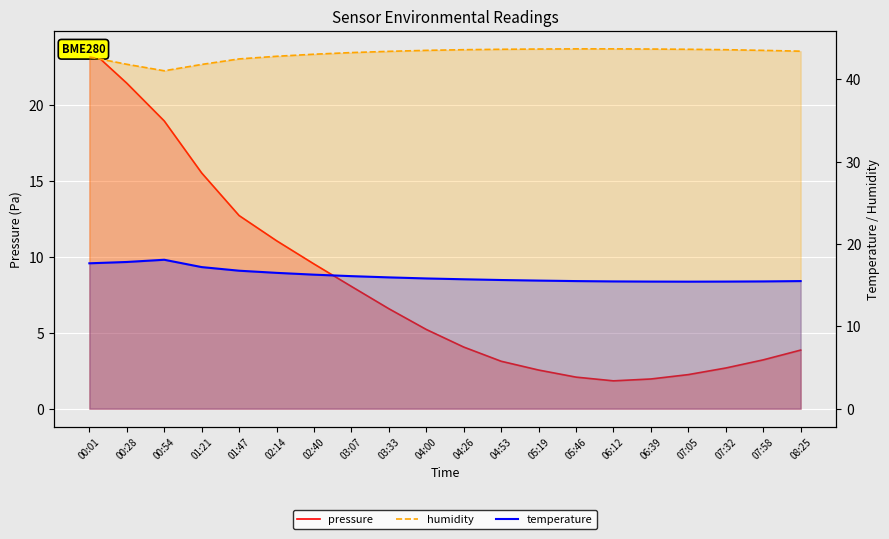

True or false: humidity has more than 1 points higher than both neighbors.

False